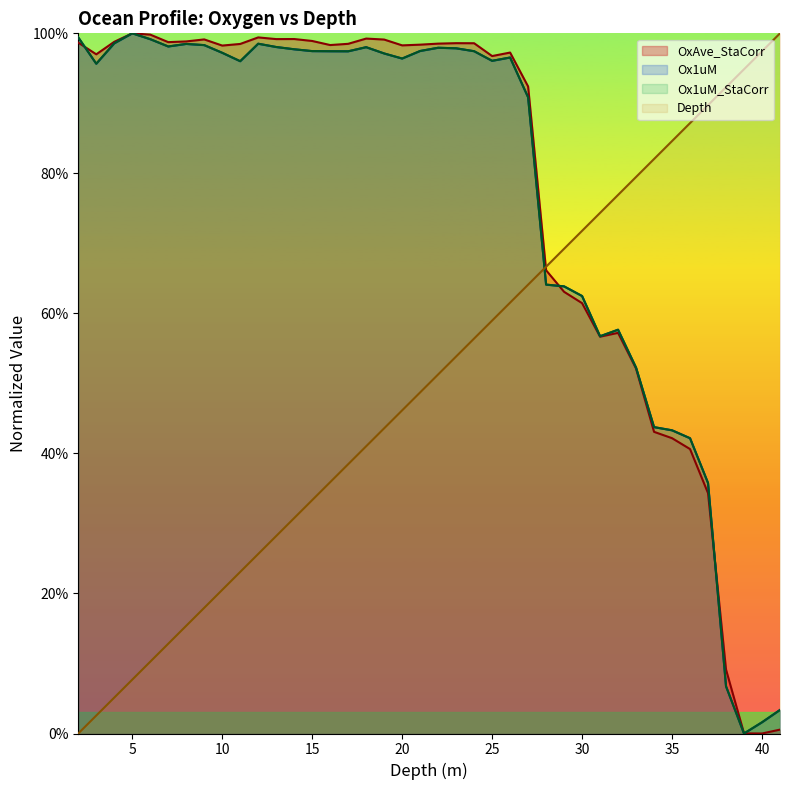

What is the difference between the highest and lowest values at 39.0?

0.9